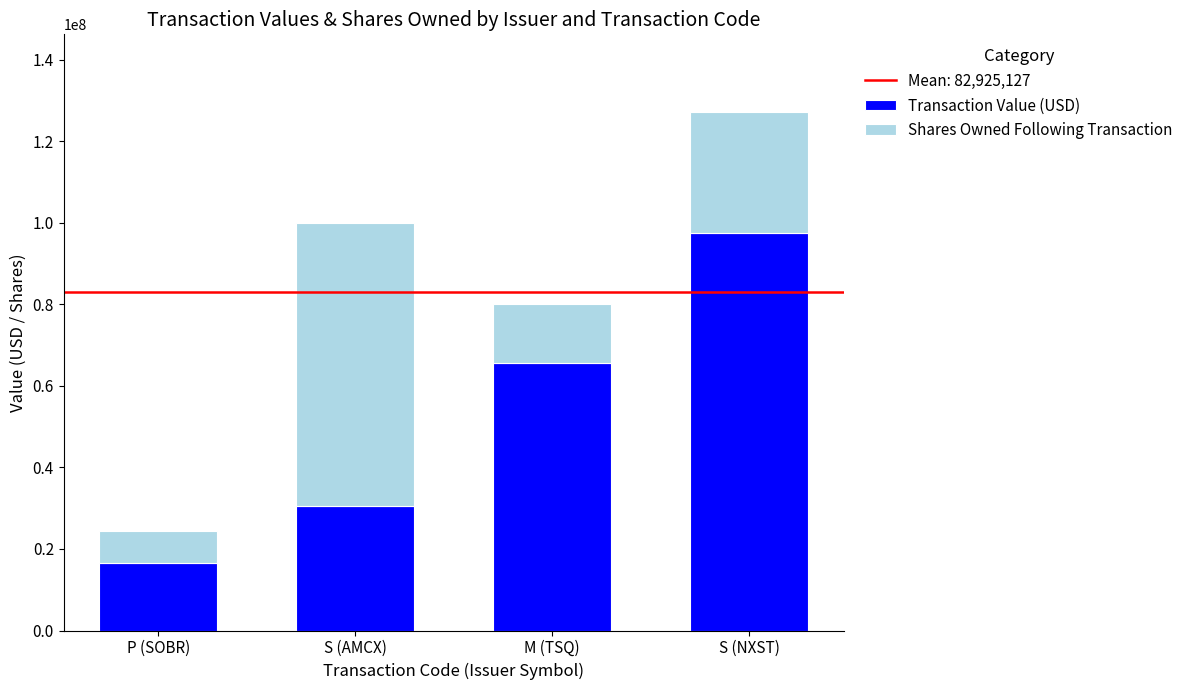

What is the difference between the second highest and minimum values in the Transaction Value (USD) series?

49065696